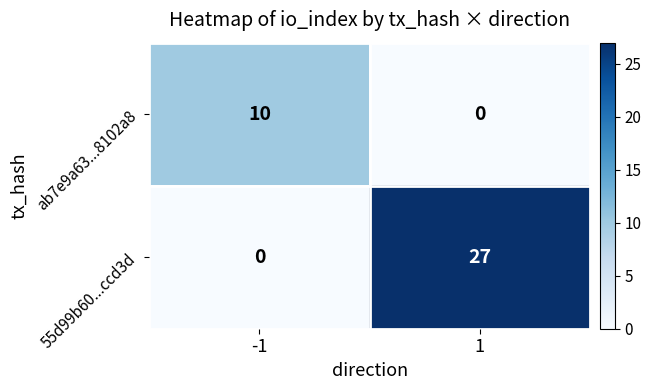

What is the difference between the maximum and minimum values in the ab7e9a63...8102a8 series?

10